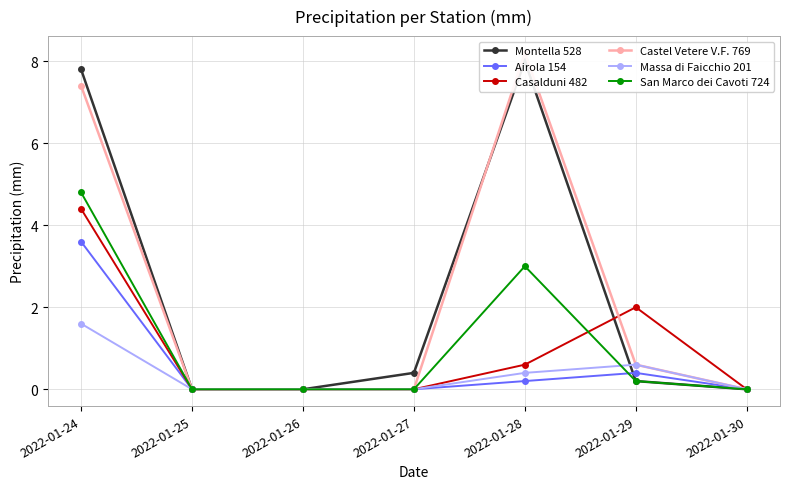

What is the maximum value shown in the chart?

8.2